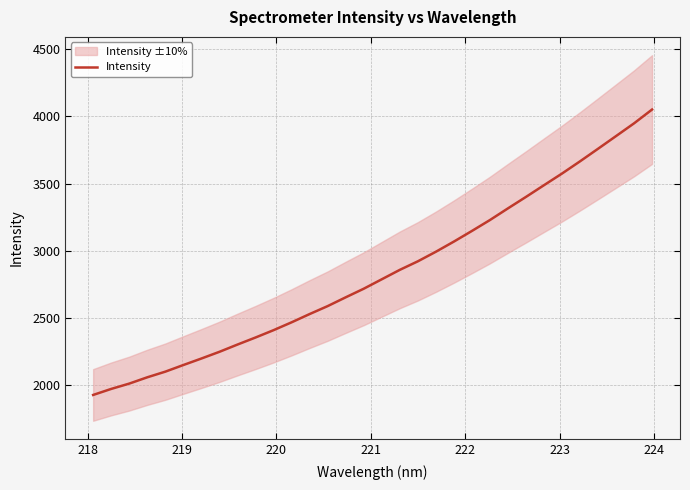

How many values are below 2786?

16